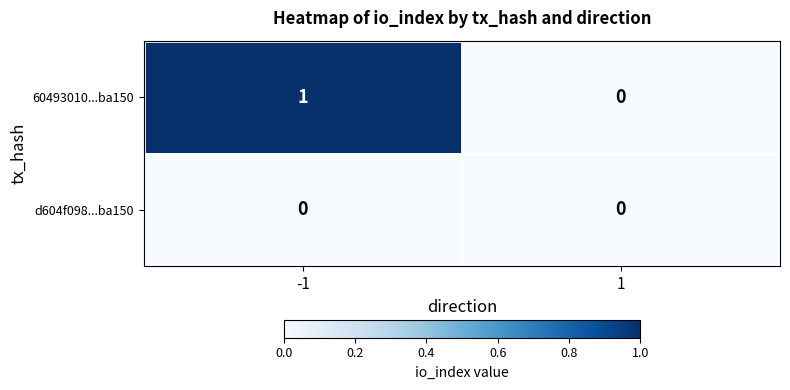

Rank the series by their average value, from highest to lowest.

60493010...ba150, d604f098...ba150